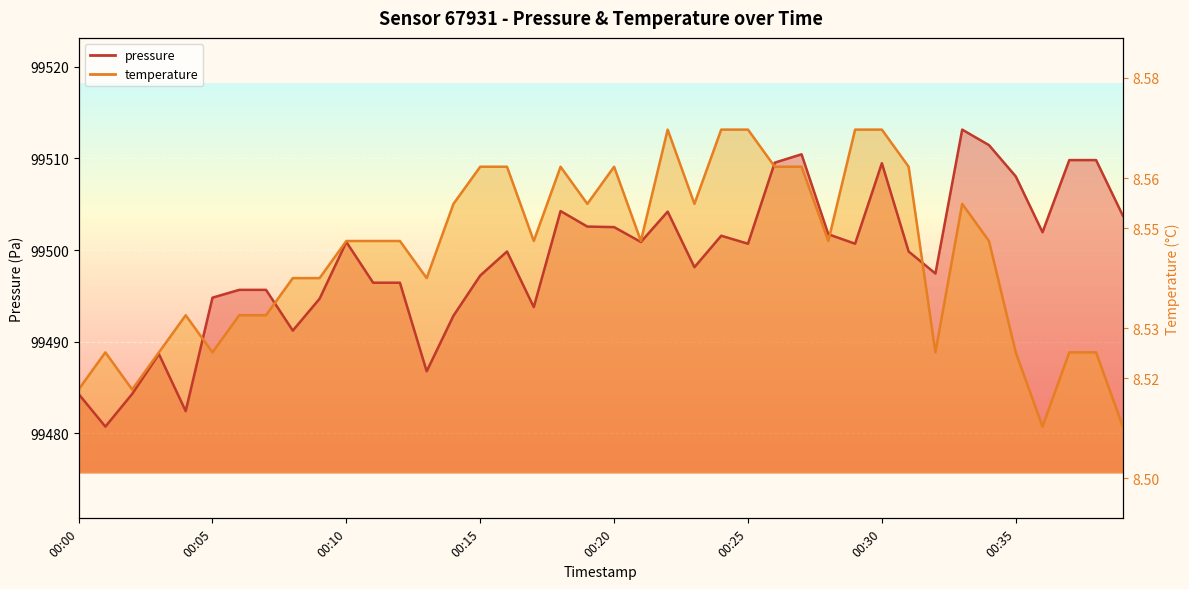

What is the sum of all pressure values?

3979958.5